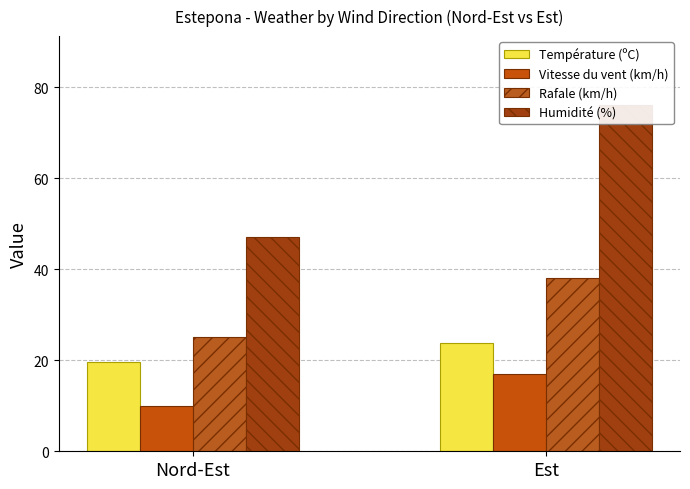

What position from the left is Nord-Est?

1